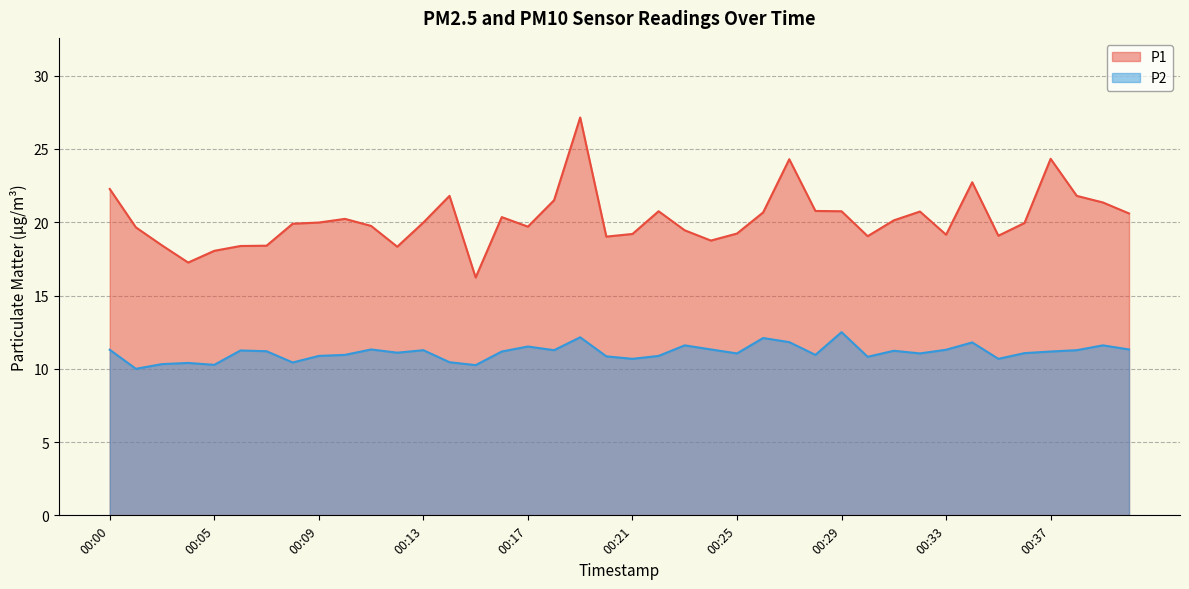

True or false: P1 and P2 cross at least once.

False